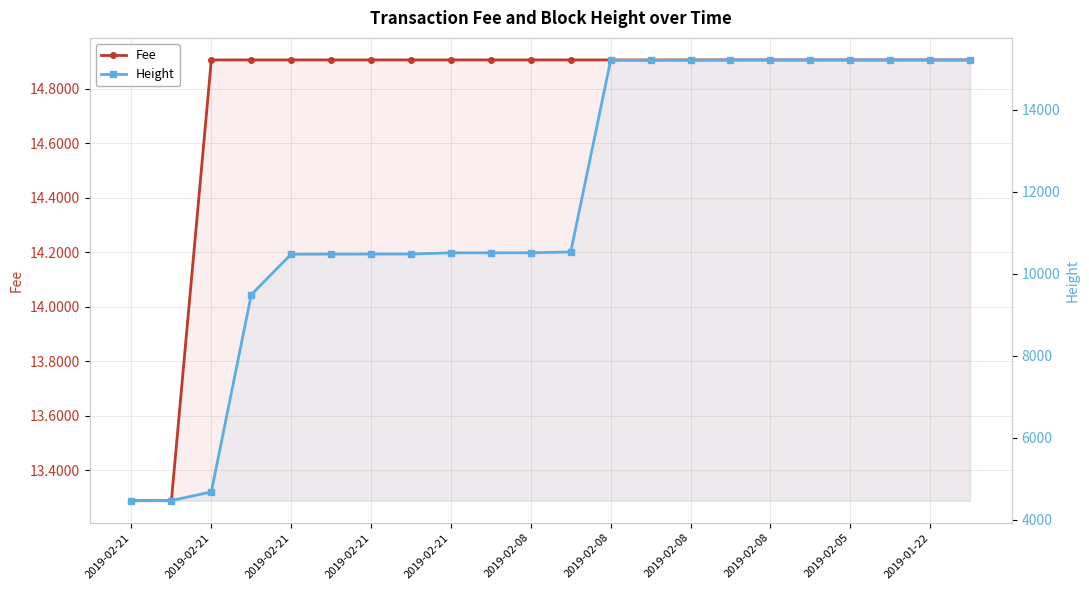

True or false: Fee and Height cross at least once.

False